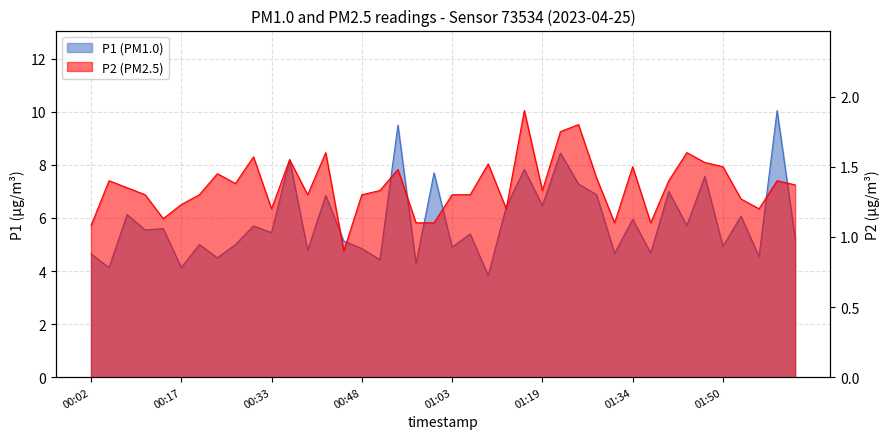

What is the difference between the second highest and minimum values in the P2 series?

0.9